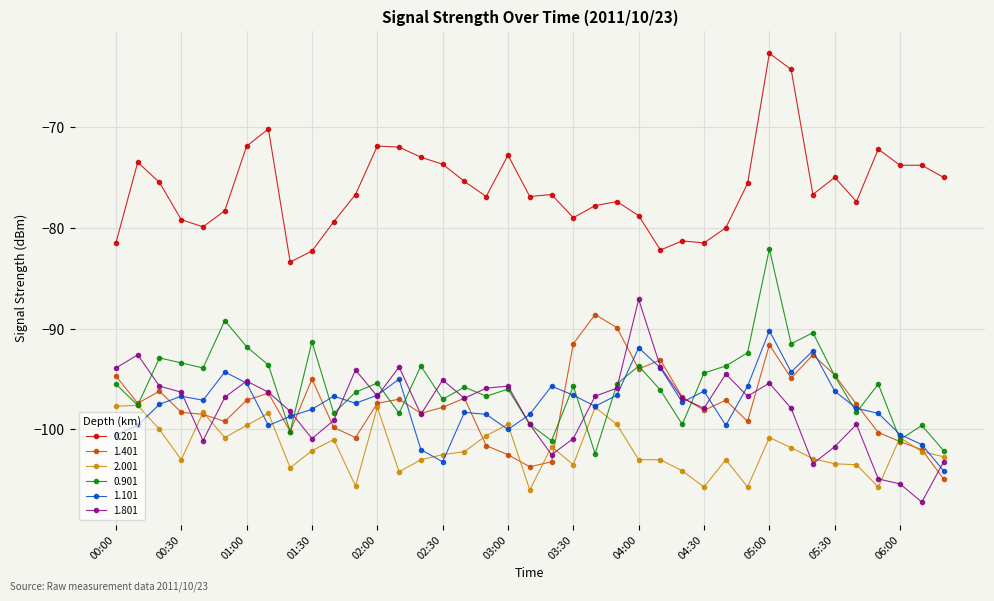

What is the value of the 0.901 point at the 16th from the left?

-97.0